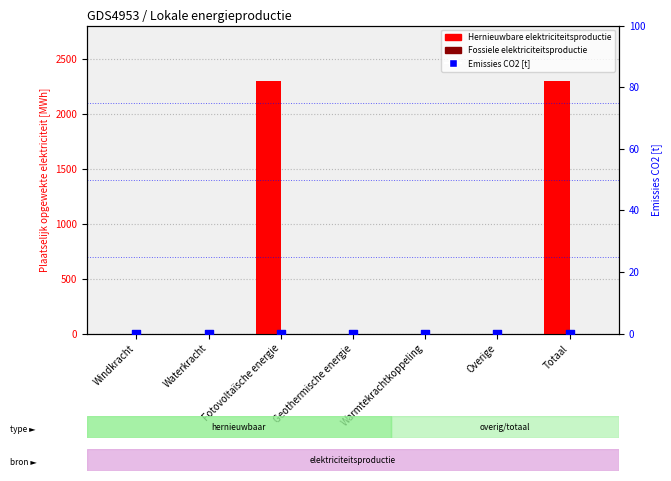

Is the value of Emissies CO2 [t] at Windkracht greater than the value of Hernieuwbare elektriciteitsproductie at Overige?

No